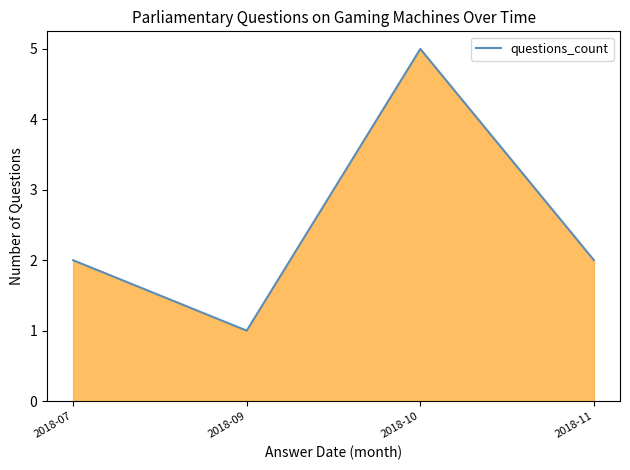

What value does the data have at 2018-10?

5